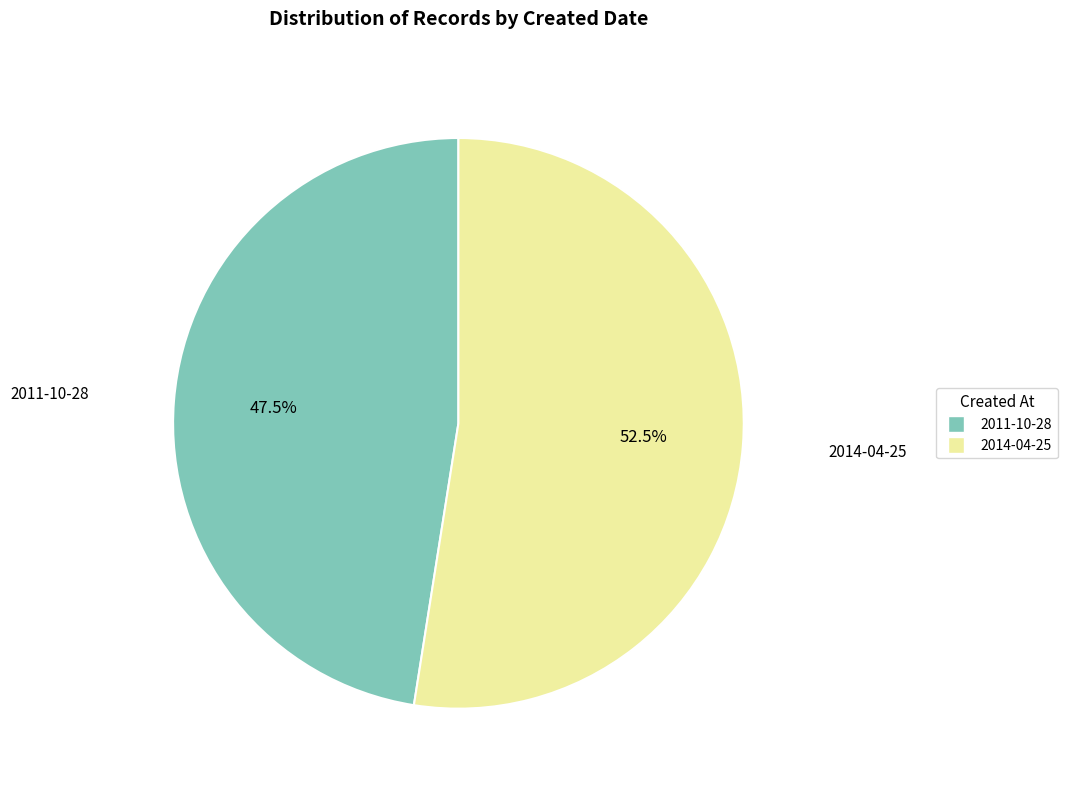

Which has a higher value, 2014-04-25 or 2011-10-28?

2014-04-25